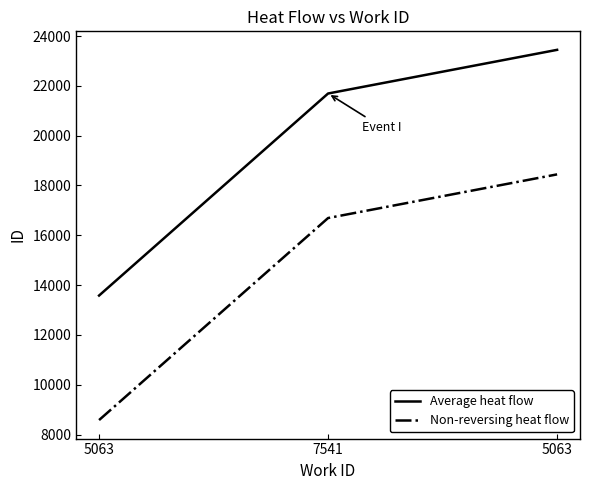

How many lines are shown in the chart?

2